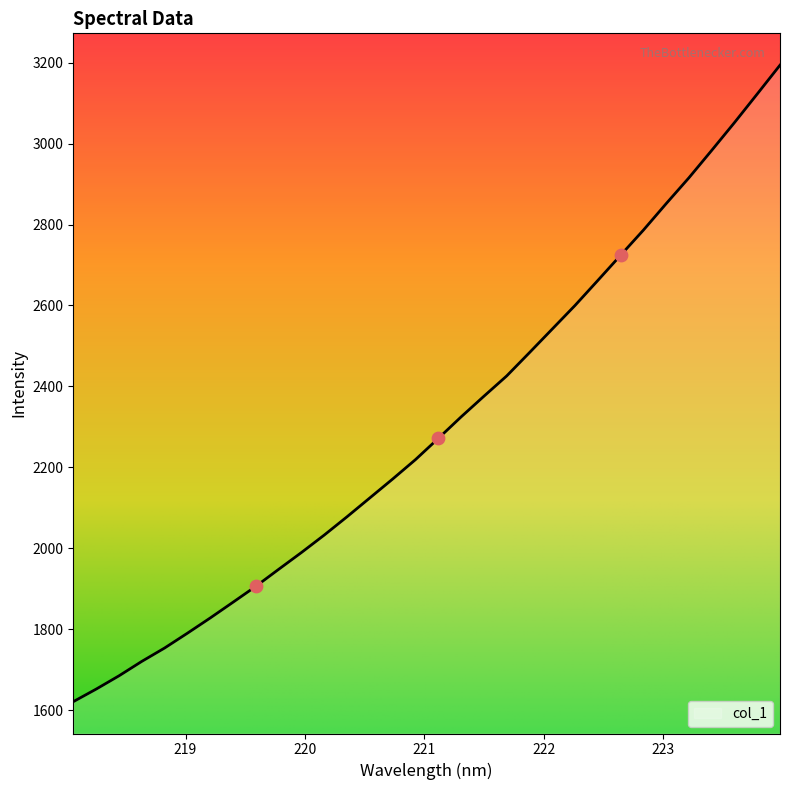

What is the smallest value displayed?

1620.8